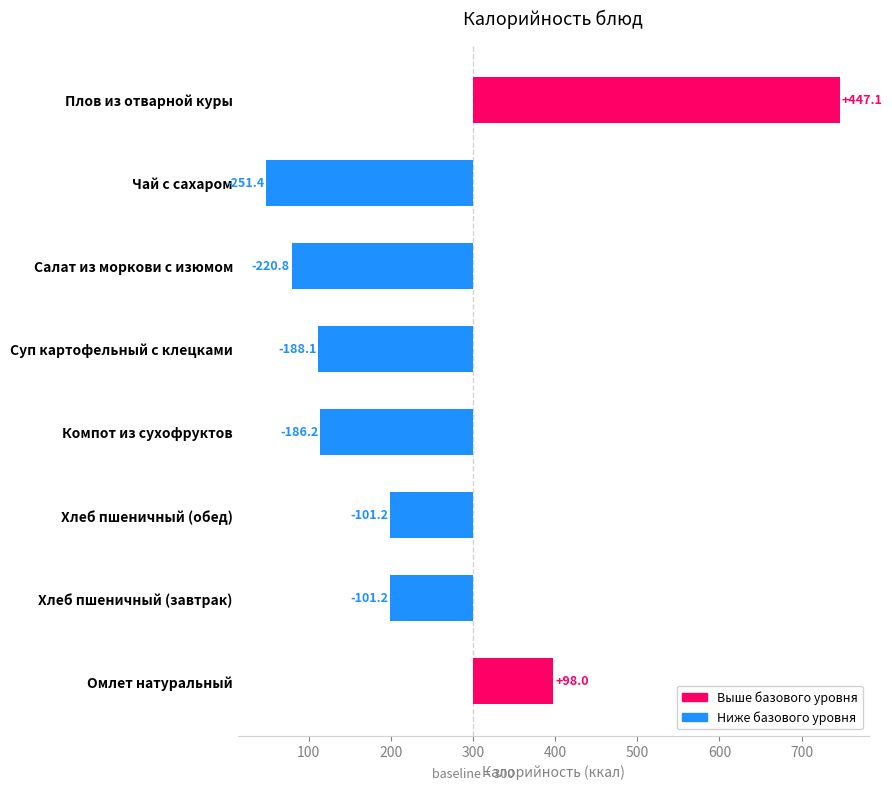

The chart shows a value of -247.5 at Компот из сухофруктов. True or false?

False